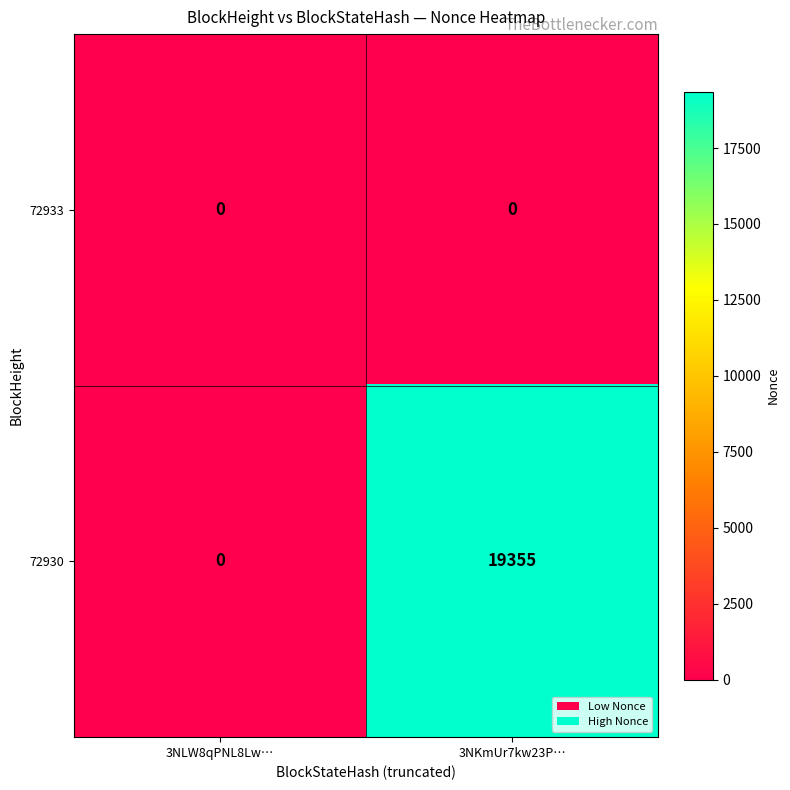

List the series in order of their overall mean, lowest first.

72933, 72930